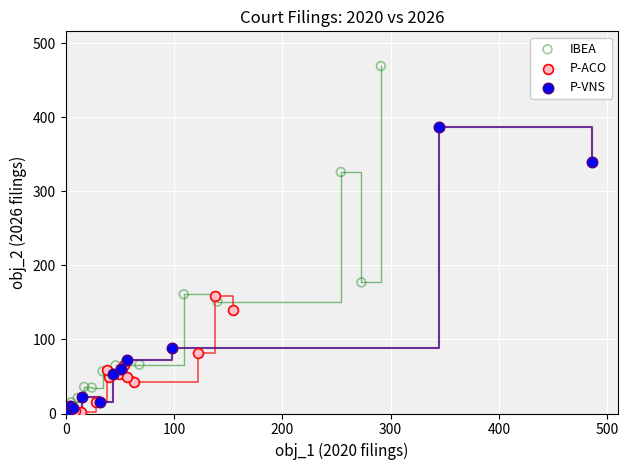

Which series contains the highest Y value?

IBEA